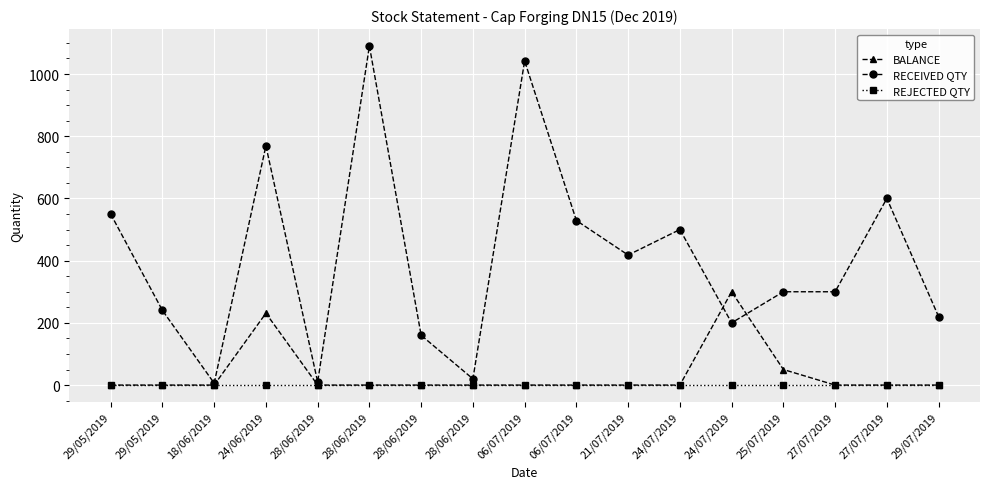

What is the greatest value displayed?

1090